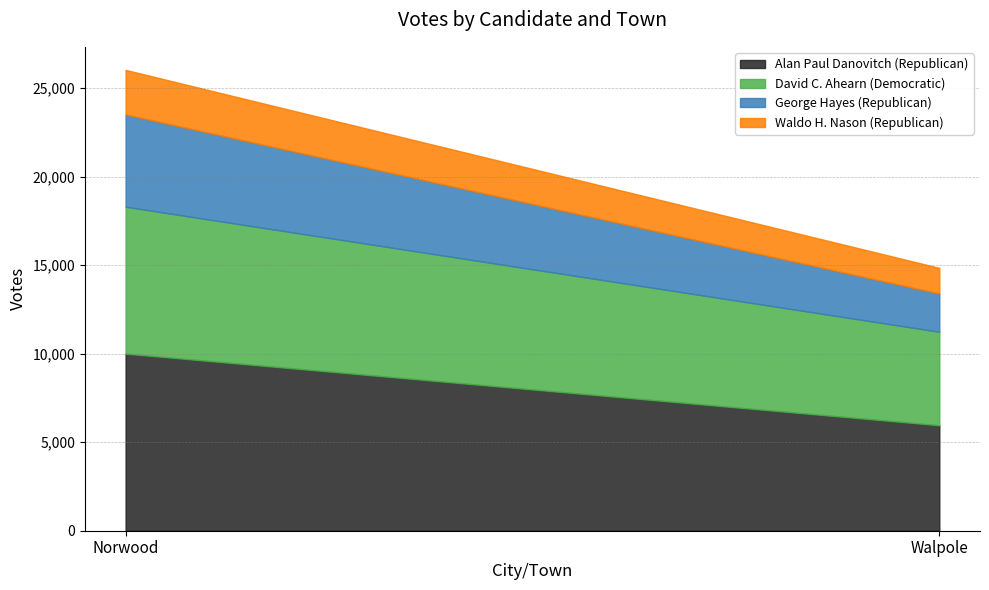

What is the label of the 2nd point from the left?

Walpole